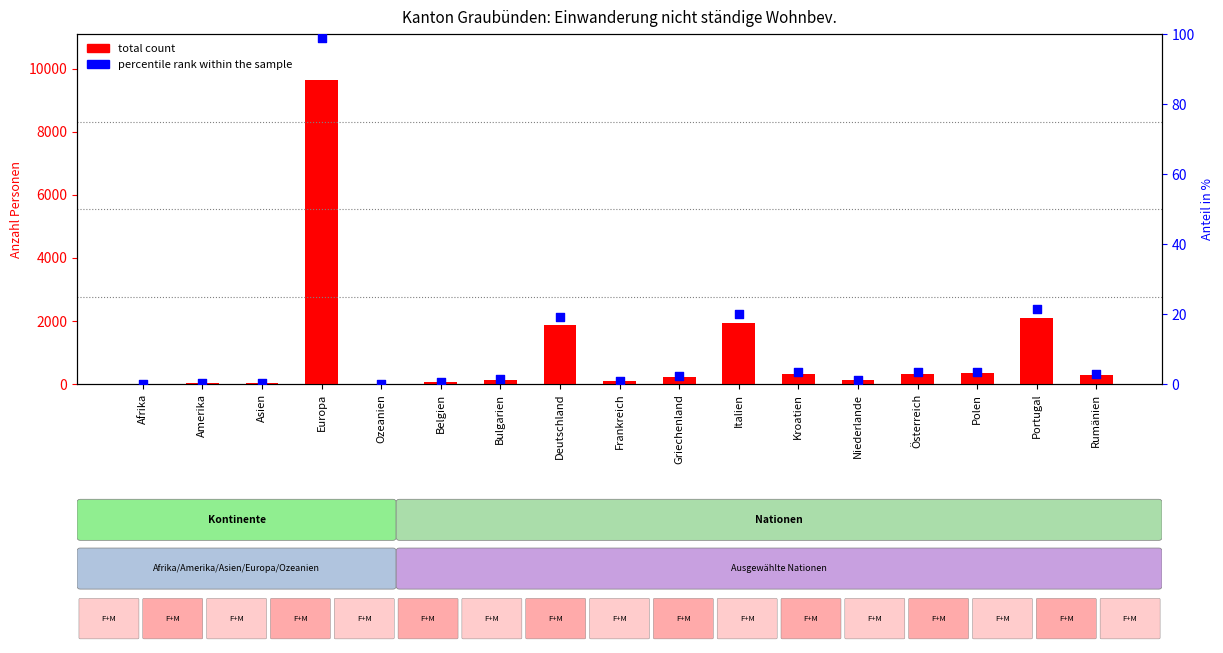

Which series has the widest spread of Y values?

total count